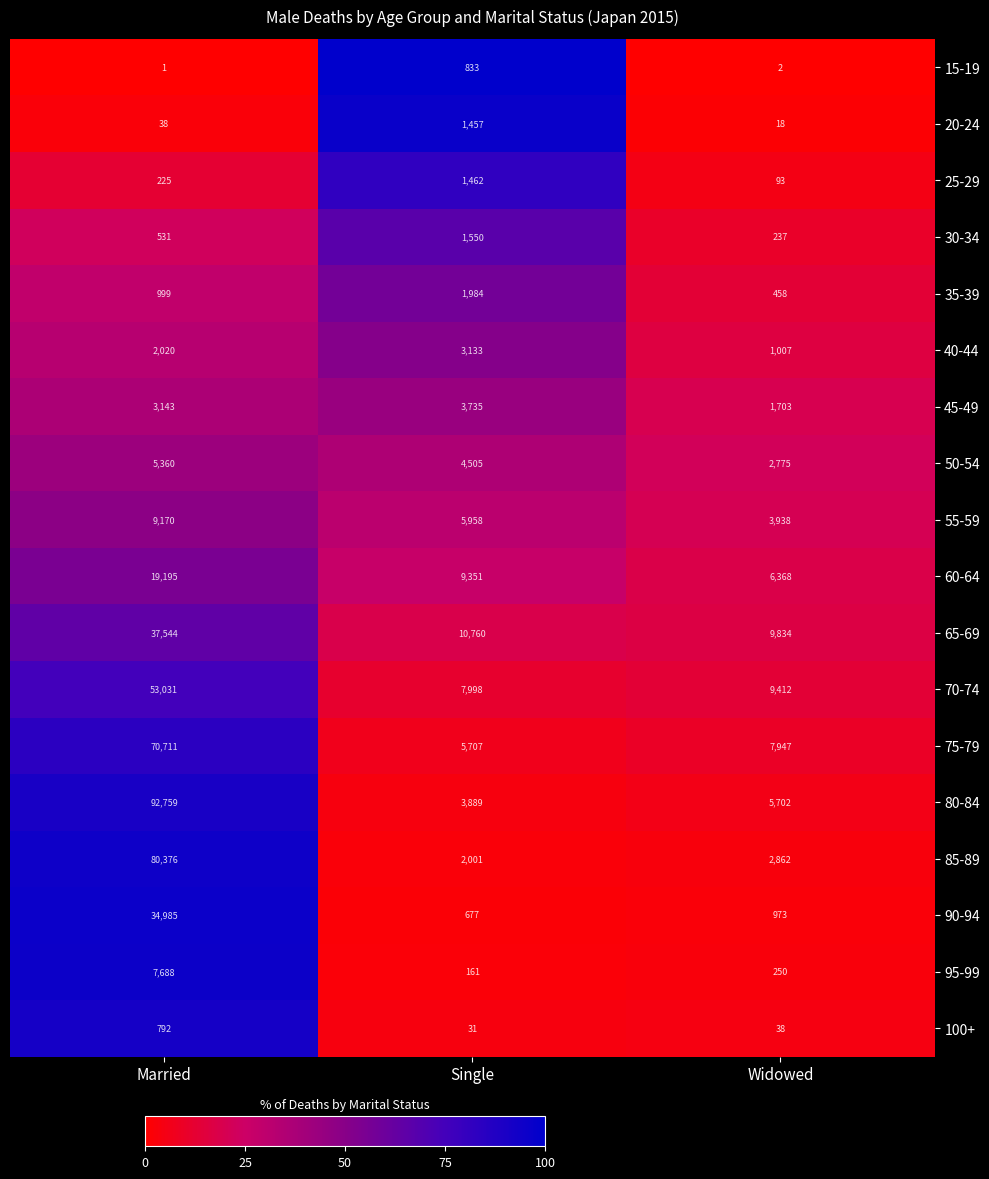

Is it true that 80-84 equals 1225 at Widowed?

False